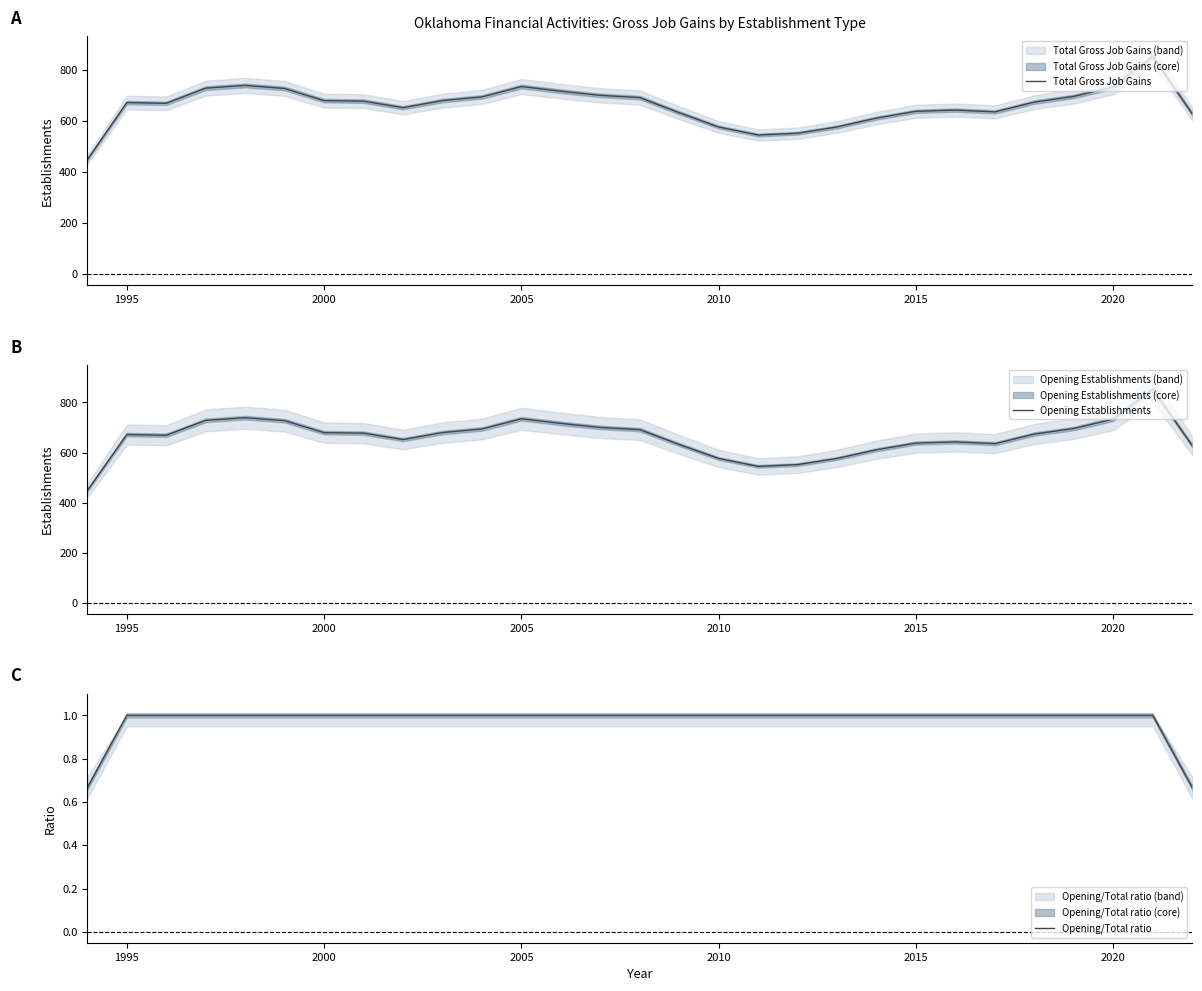

What is the maximum value for Opening/Total ratio?

1.0